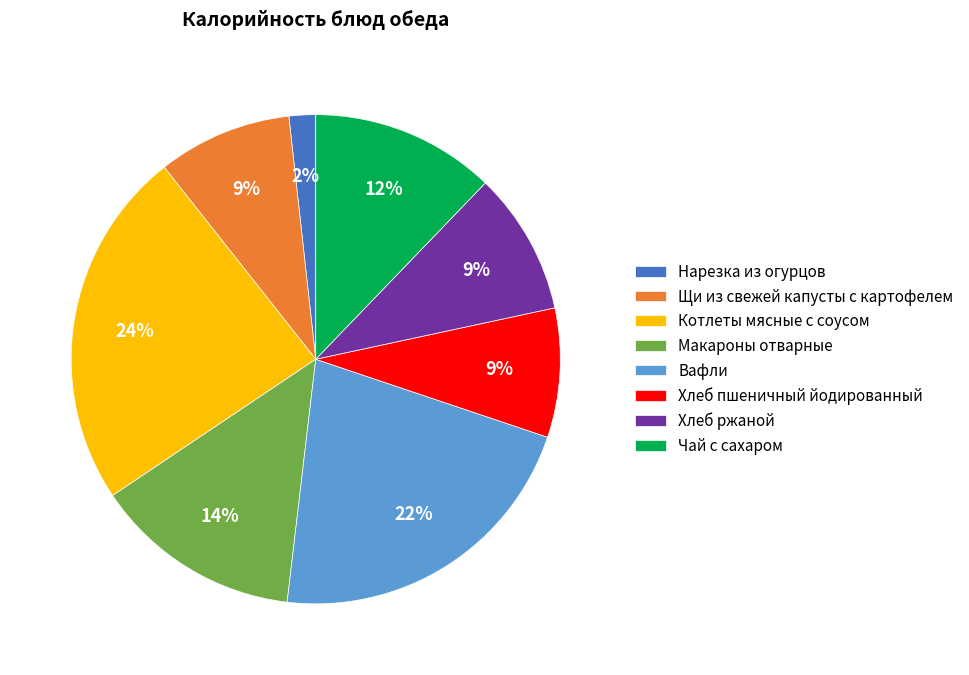

Which slice is the largest?

Котлеты мясные с соусом